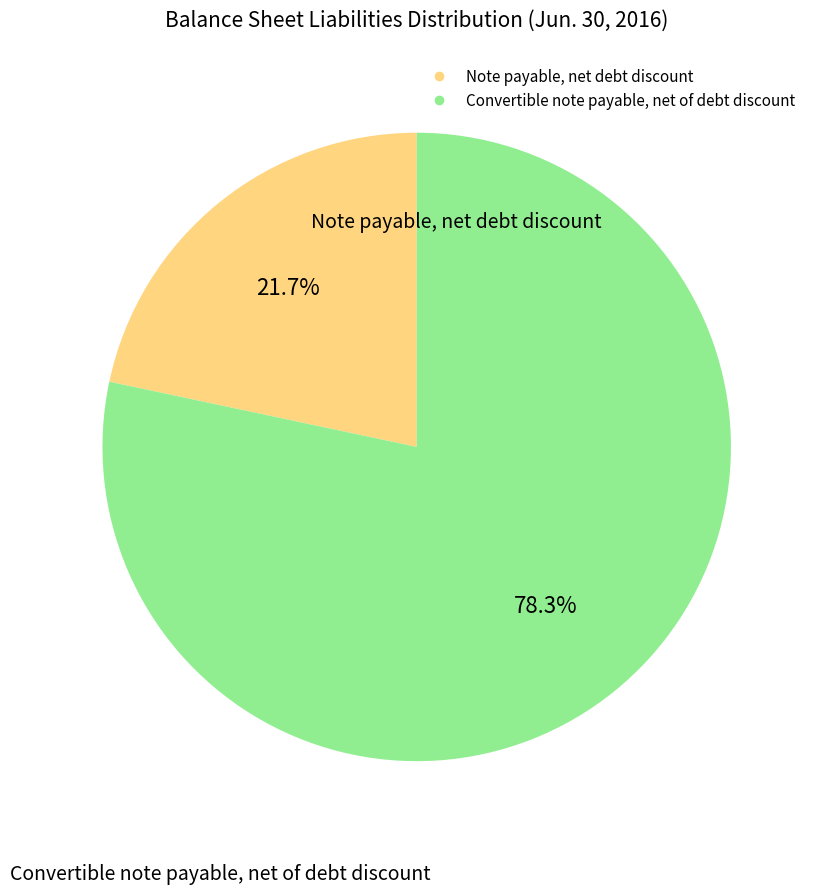

Does Note payable, net debt discount represent more than half of the total?

No